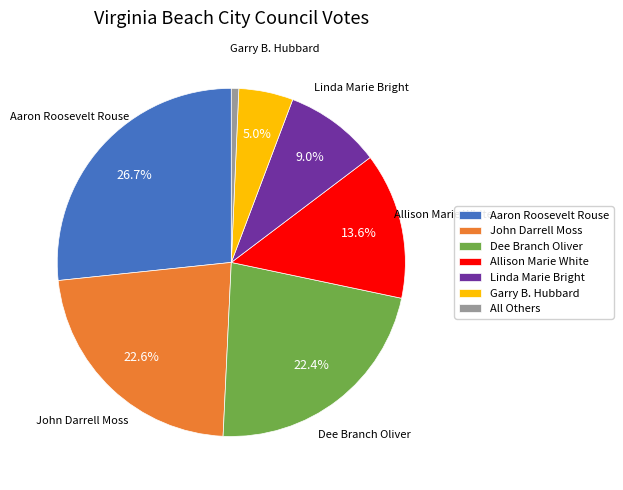

The John Darrell Moss slice represents 23% of the pie. True or false?

True